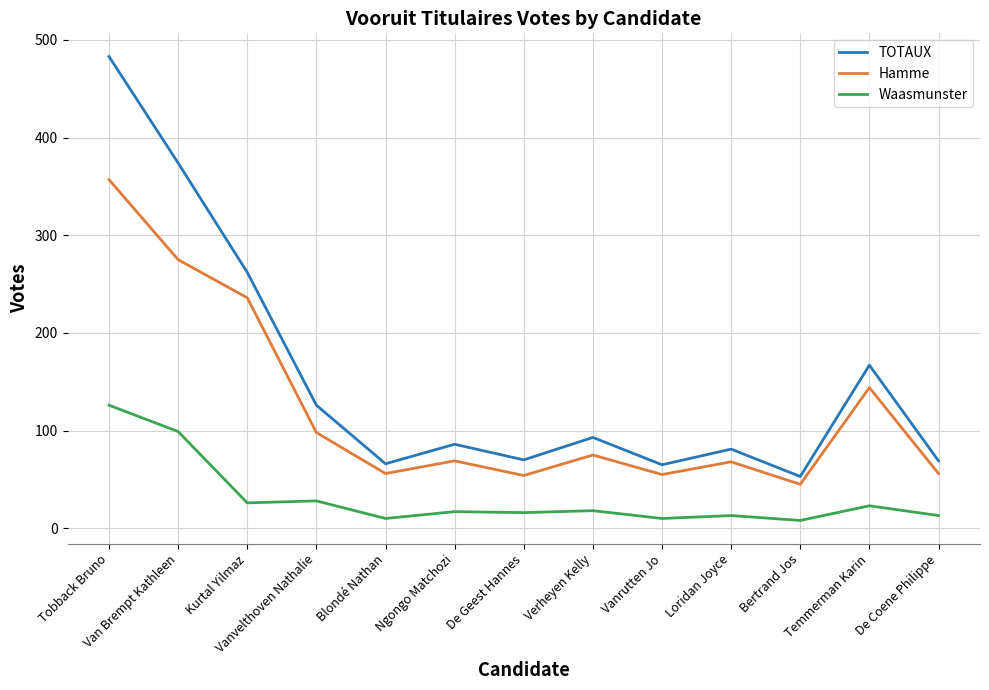

True or false: TOTAUX has more than 0 points higher than both neighbors.

True